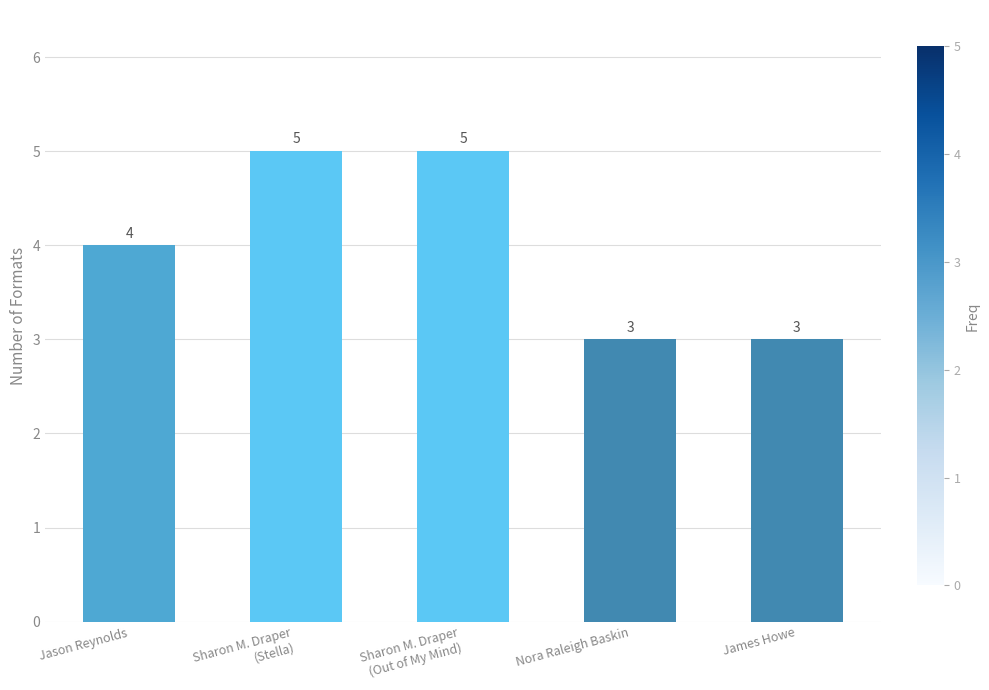

What is the maximum value shown in the chart?

5